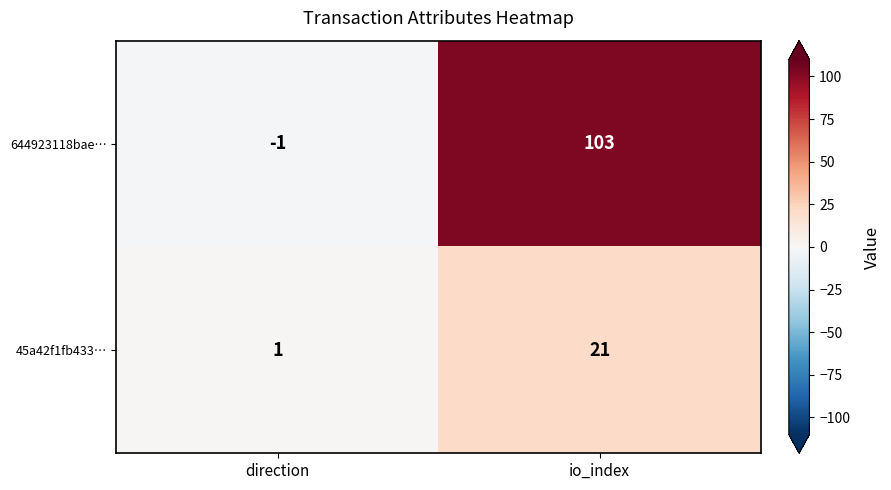

What is the highest value of the 45a42f1fb433… series?

21